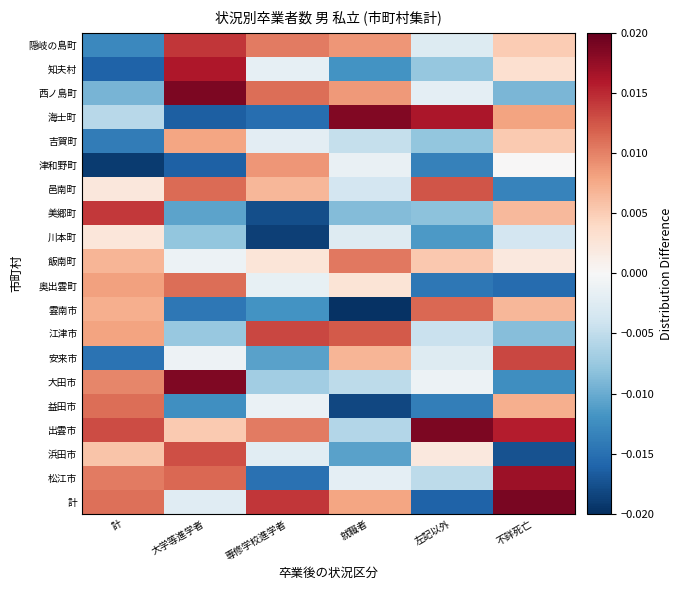

Between 計 and 就職者, which is larger?

計